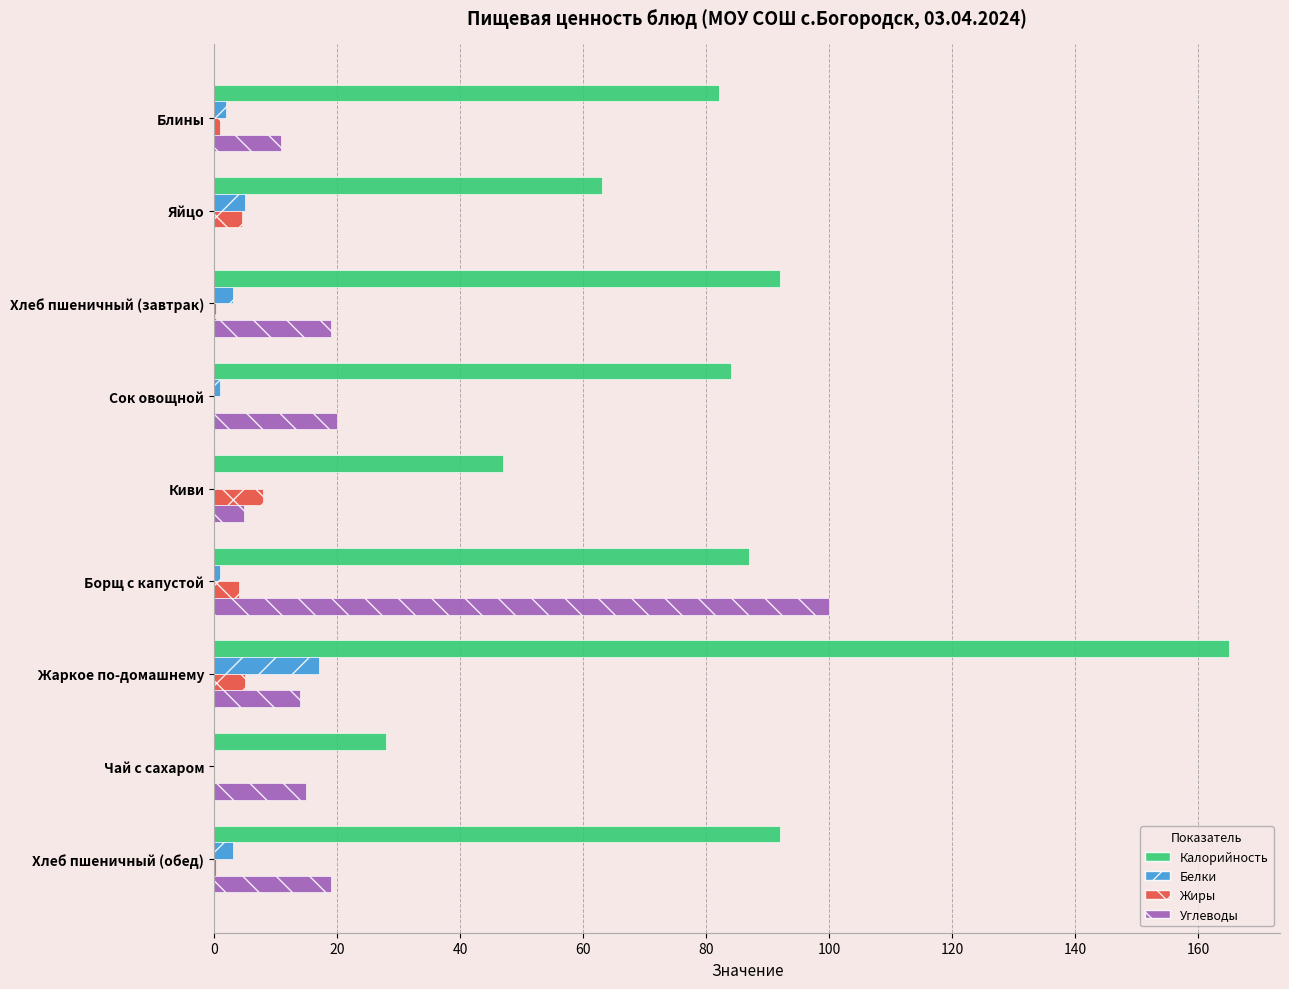

True or false: Калорийность has a value of 92.0 at Хлеб пшеничный (завтрак).

True